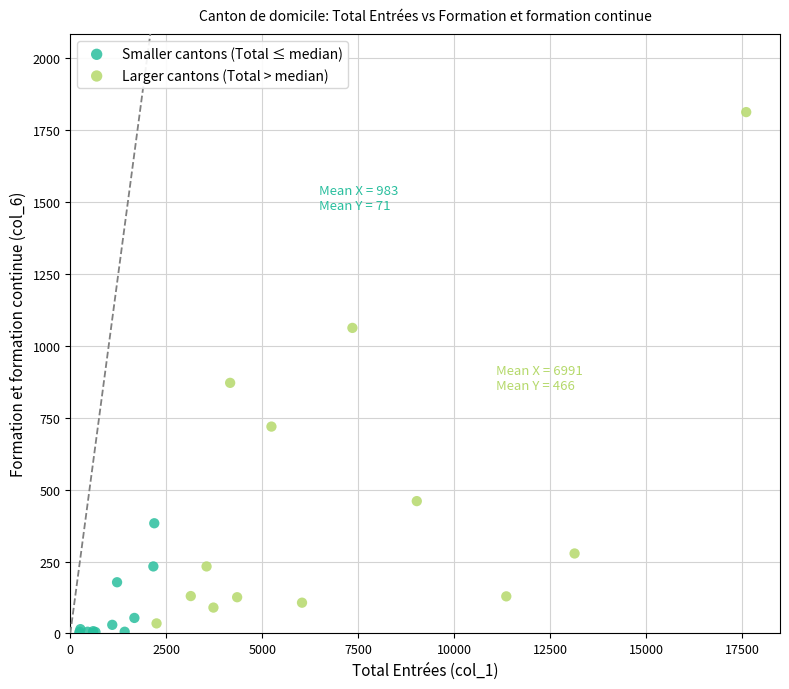

Which series reaches the minimum Y coordinate?

Smaller cantons (Total ≤ median)